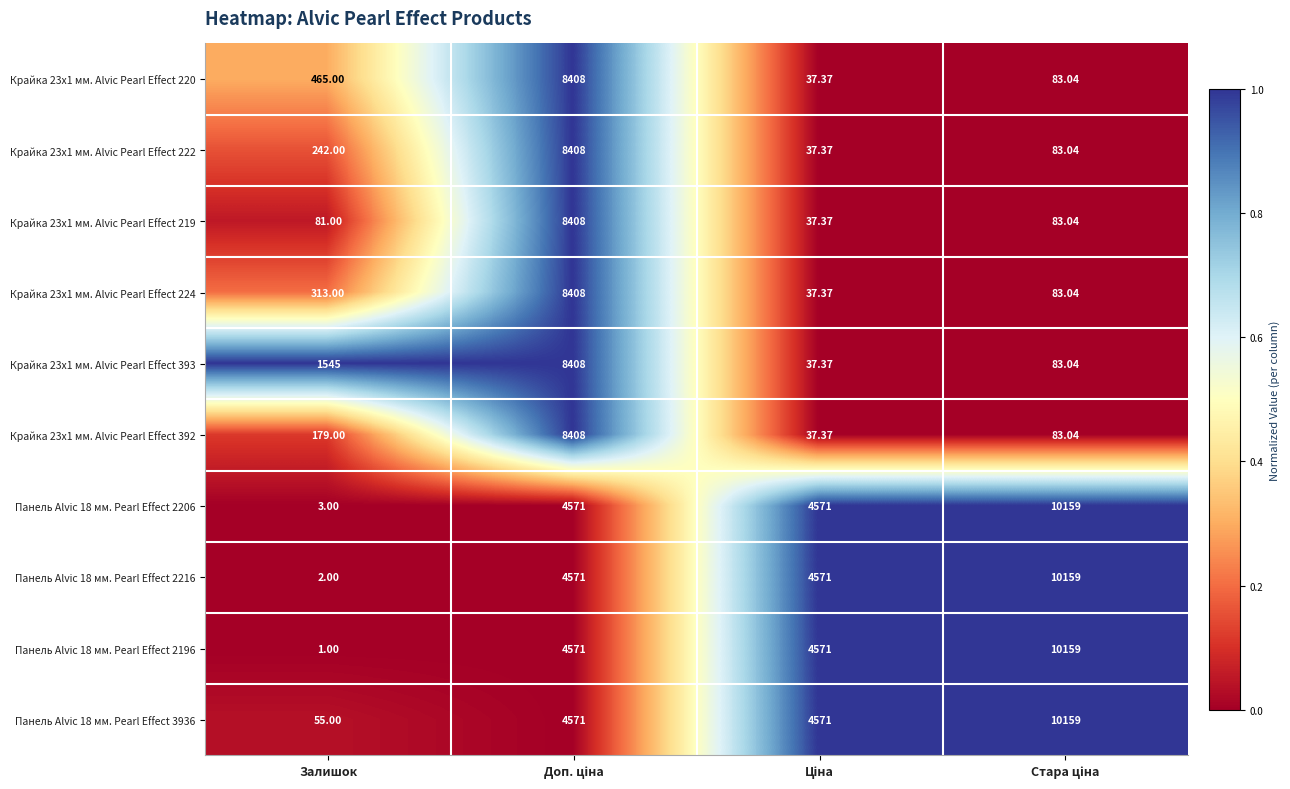

At which label is Крайка 23x1 мм. Alvic Pearl Effect 222 closest to 4222?

Залишок